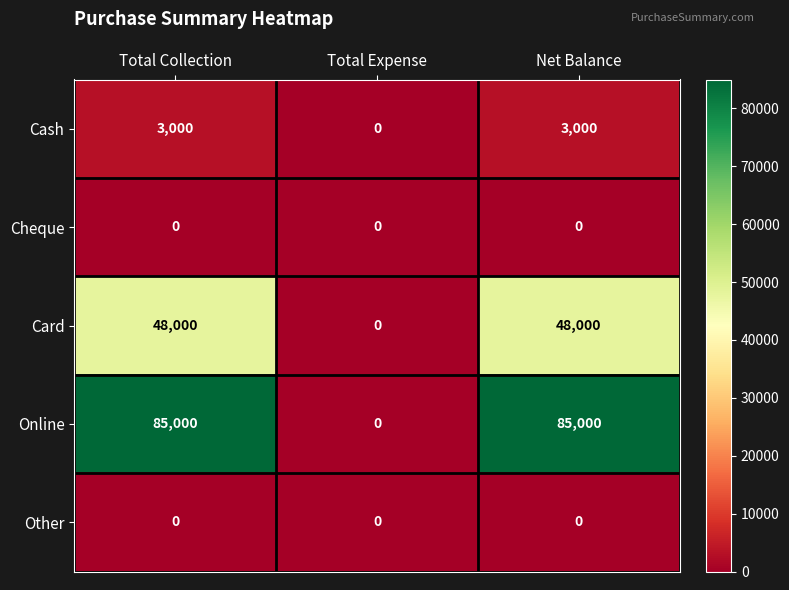

What is the sum of the Cash values at Net Balance and Total Collection?

6000